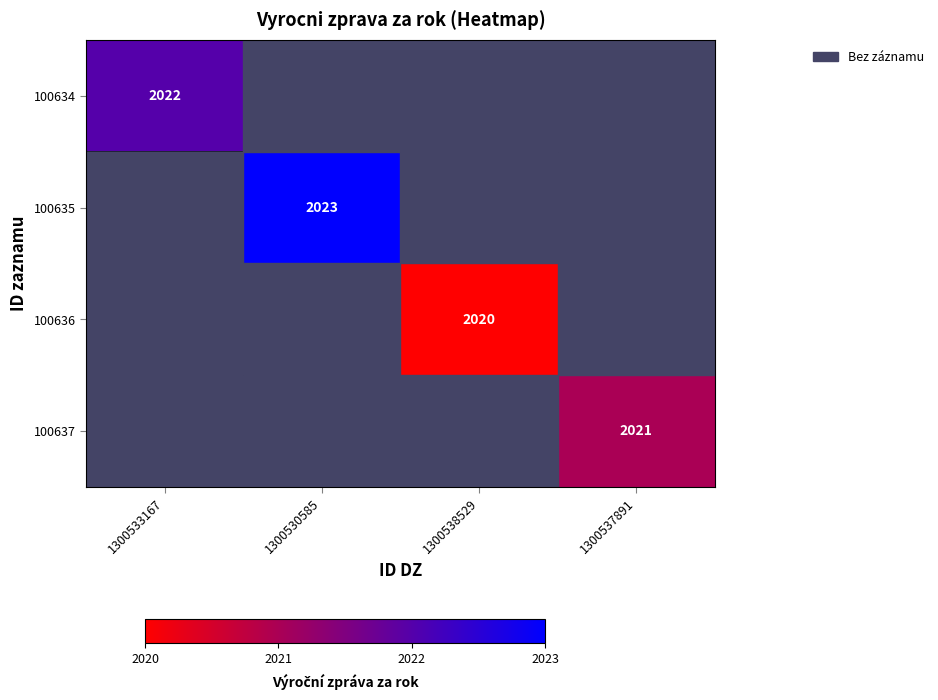

Is it true that 100637 equals 641 at 1300537891?

False